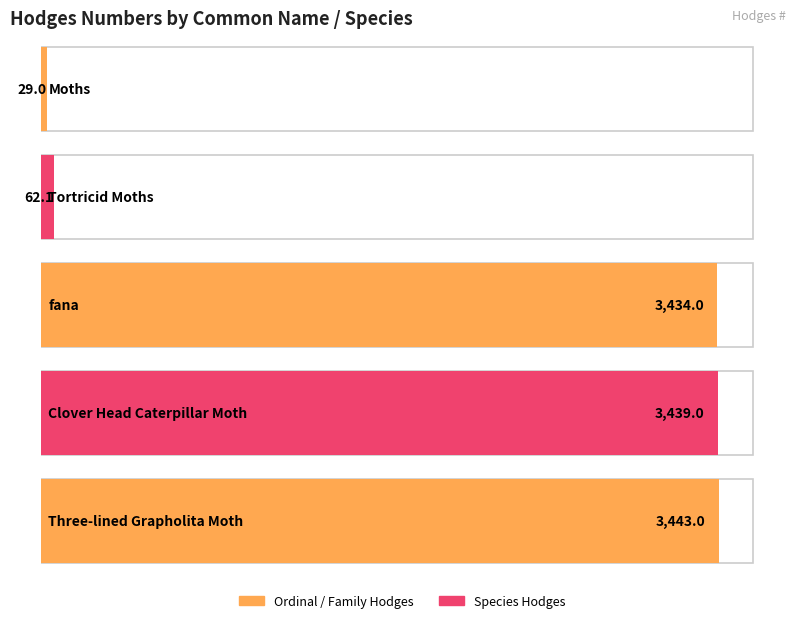

What is the sum of the values at Three-lined Grapholita Moth and fana?

6877.0